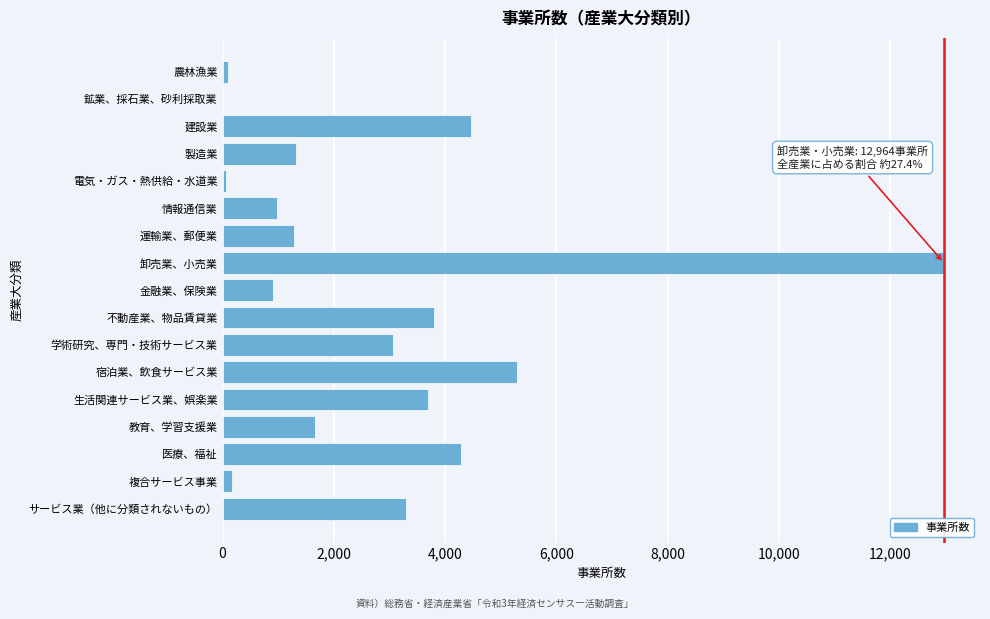

What is the ratio of the value at 運輸業、郵便業 to the value at 教育、学習支援業?

0.8